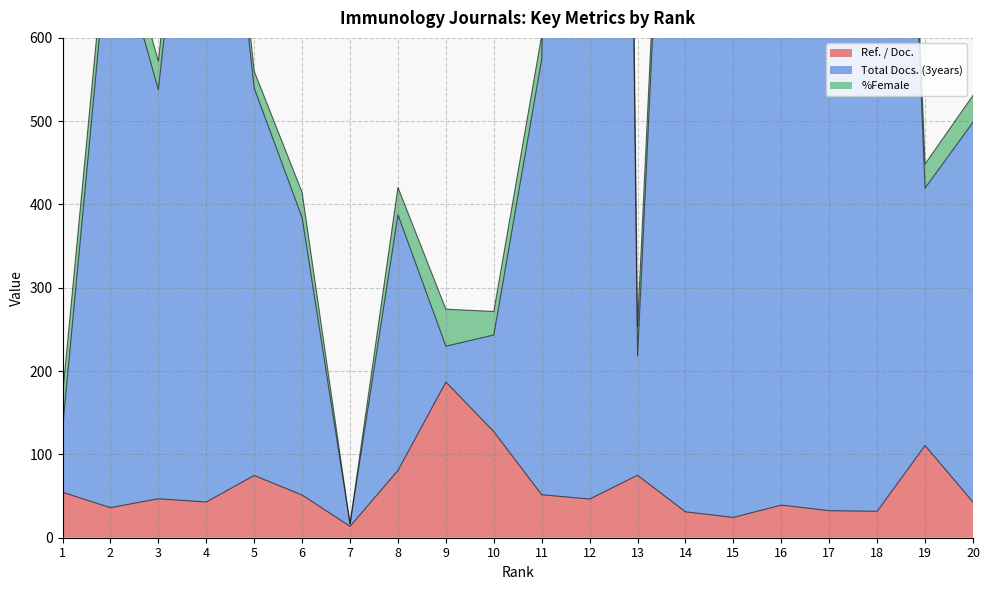

True or false: Total Docs. (3years) and Ref. / Doc. cross at least once.

False